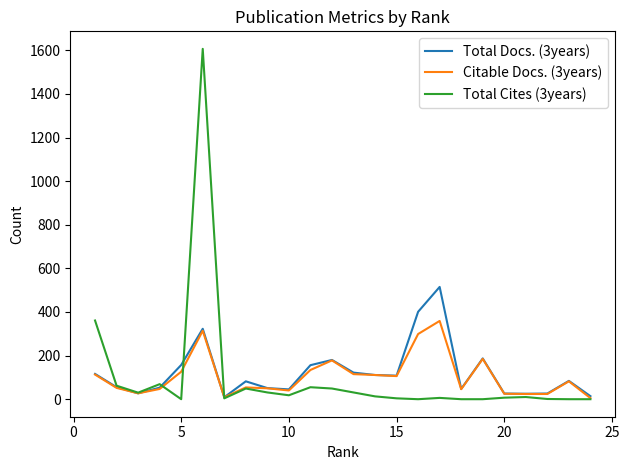

True or false: Total Cites (3years) and Total Docs. (3years) cross at least once.

True